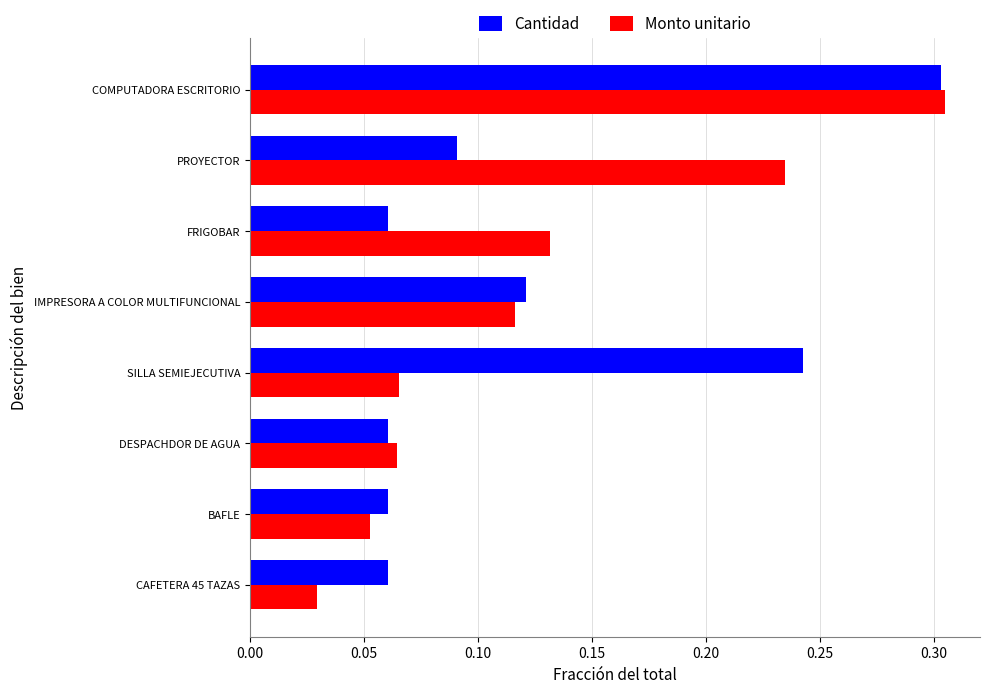

Count the number of categories in the chart.

8